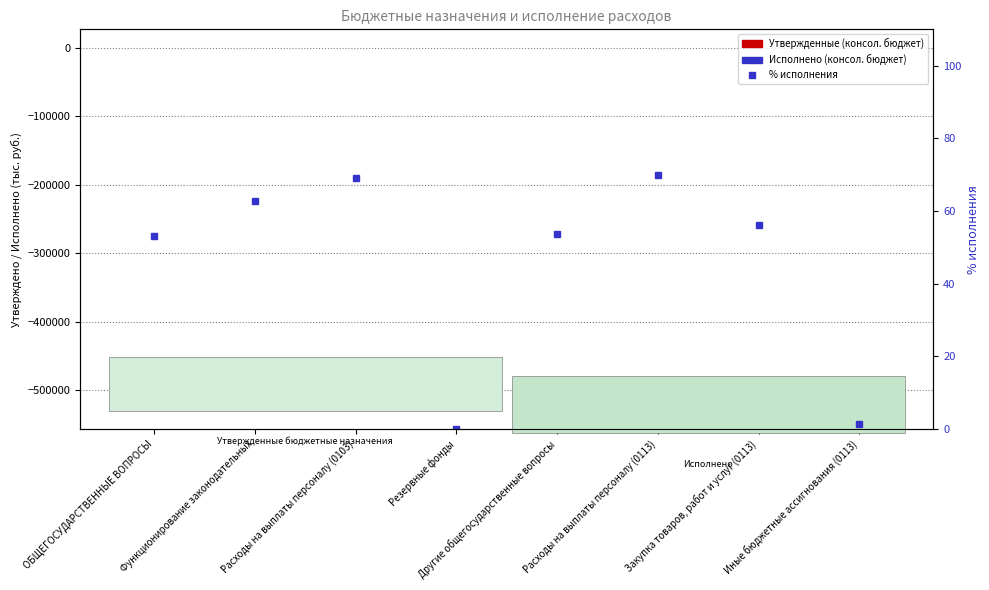

Which series has the largest range (max minus min)?

% исполнения